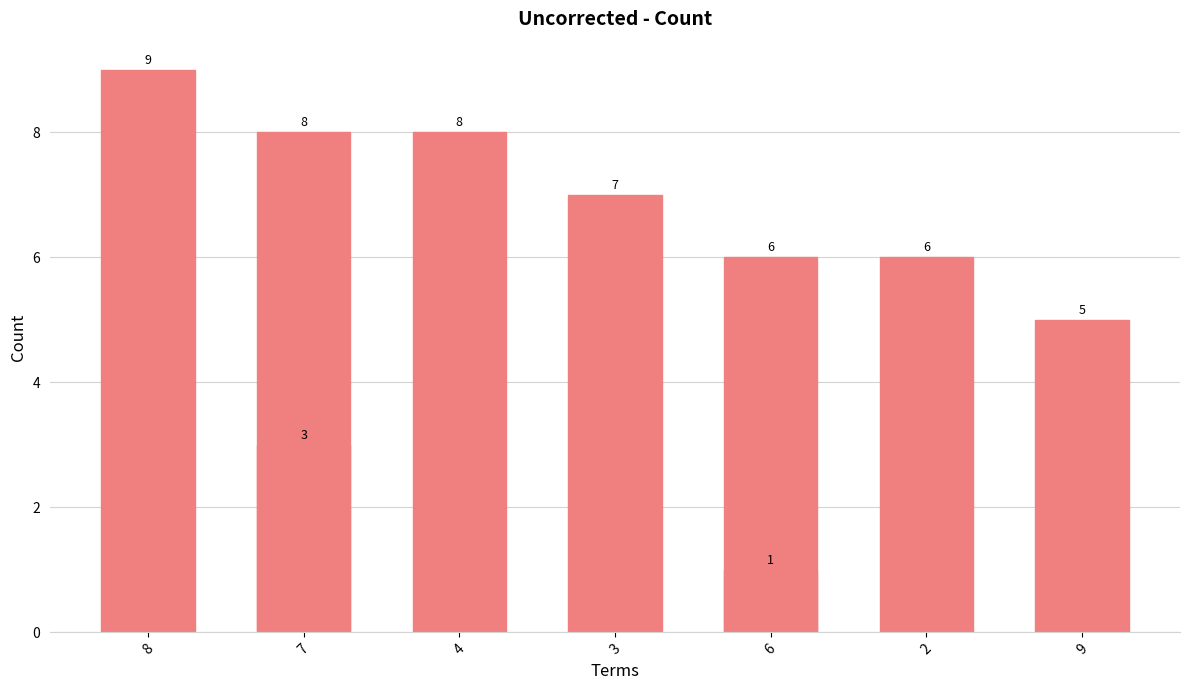

Reading right to left, extract all data points from this chart.

1	3	5	6	6	7	8	8	9